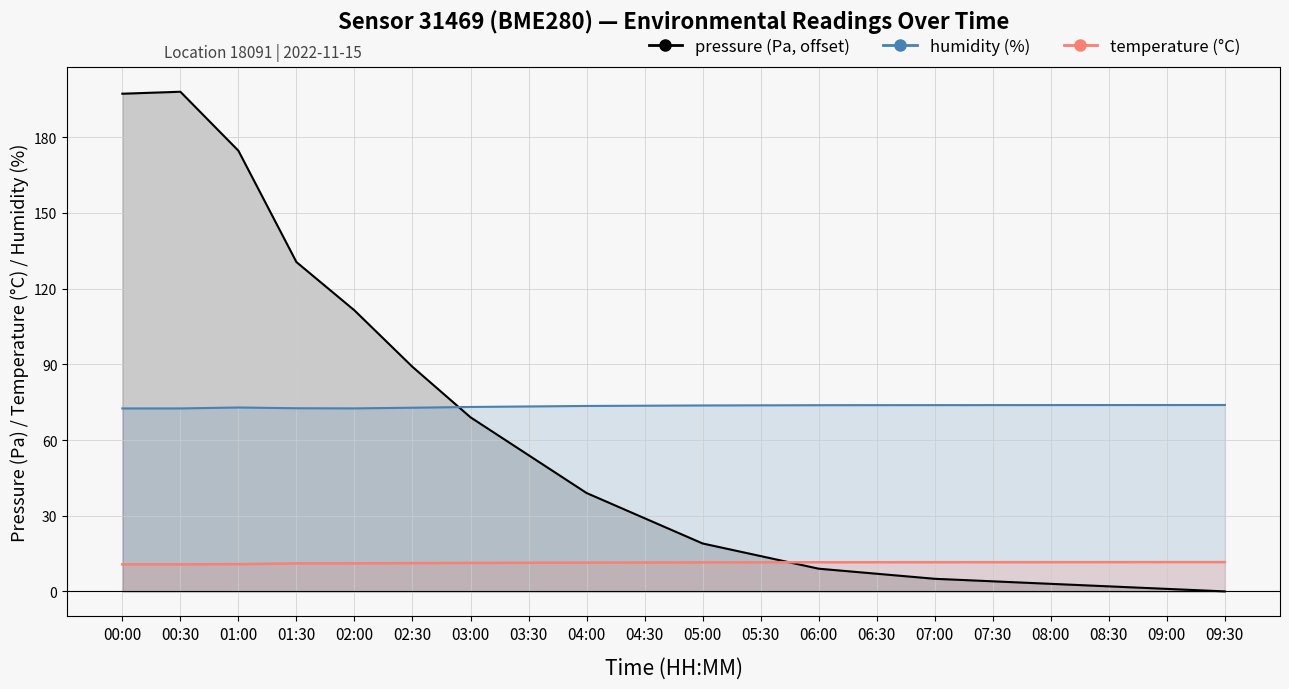

How many interior local peaks does the pressure series have?

1